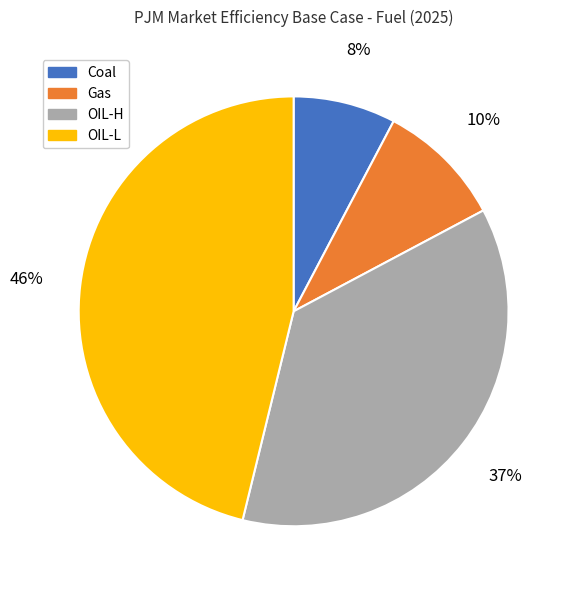

How many segments does this pie chart have?

4